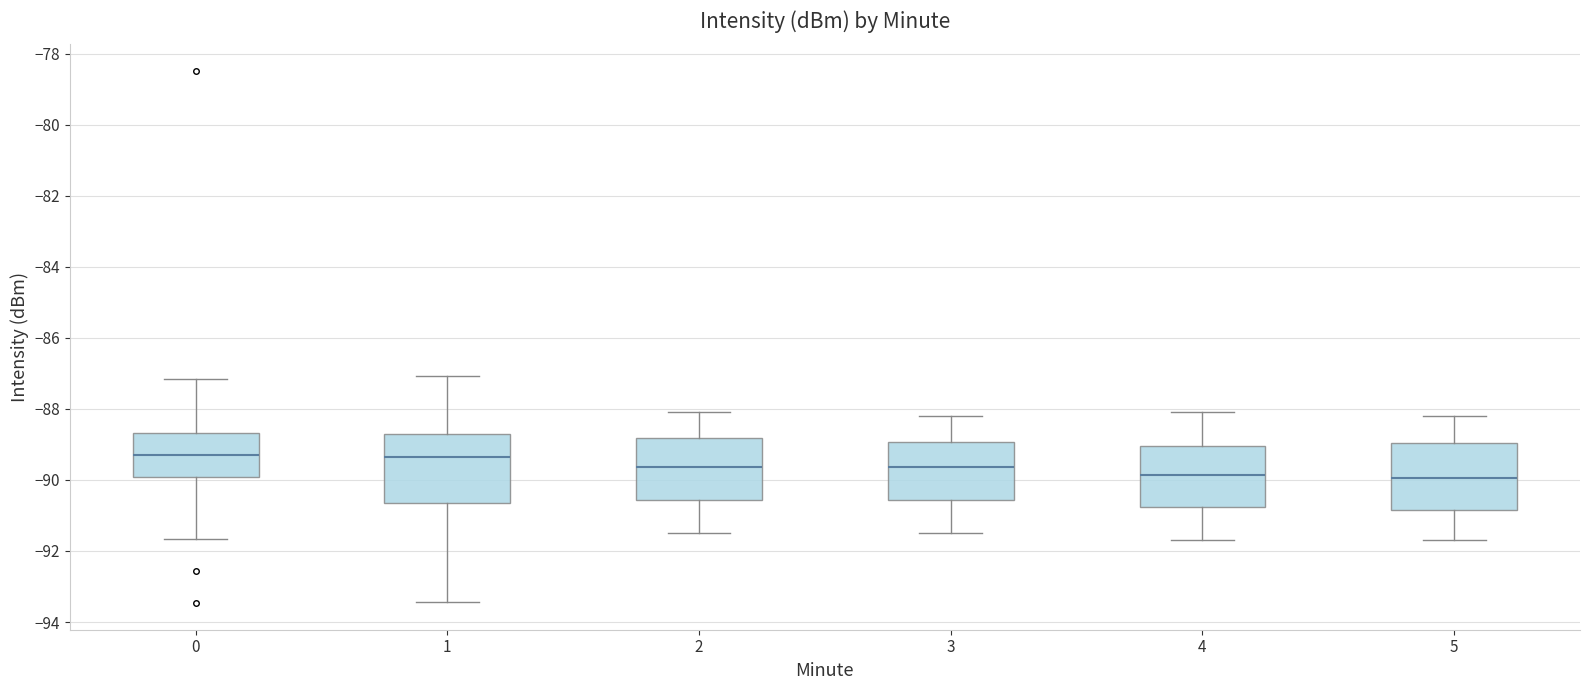

Reading left to right, transcribe this box plot: for each box, give where its median line is, the range the box spans, and where its two whiskers end, as read against the y-axis. The values are not printed on the chart, so give them approximately, as read against the axis.

0: median -89.2, box -90.0 to -88.6, whiskers -91.6 to -87.2
1: median -89.4, box -90.6 to -88.8, whiskers -93.4 to -87.0
2: median -89.6, box -90.6 to -88.8, whiskers -91.4 to -88.0
3: median -89.6, box -90.6 to -89.0, whiskers -91.4 to -88.2
4: median -89.8, box -90.8 to -89.0, whiskers -91.6 to -88.0
5: median -90.0, box -90.8 to -89.0, whiskers -91.6 to -88.2